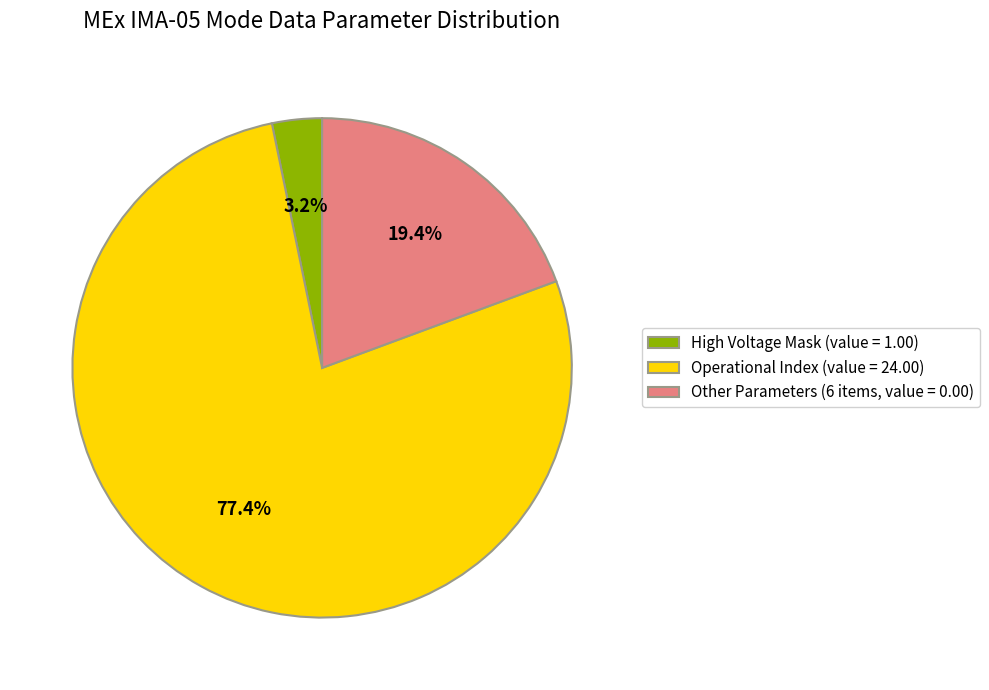

Is there a majority slice in this chart?

Yes